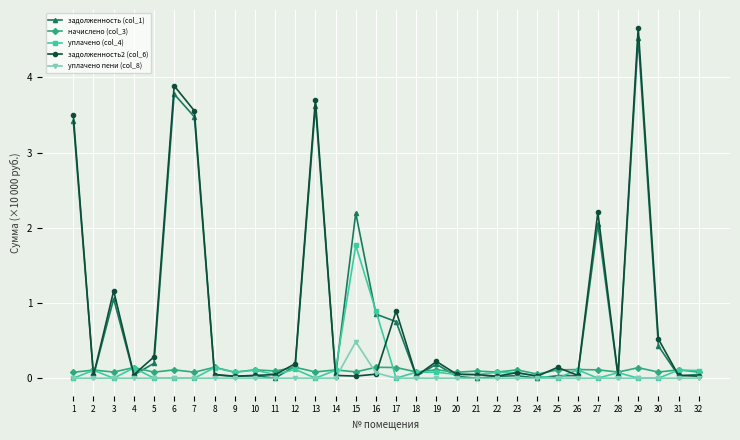

Which series has the largest range (max minus min)?

задолженность2 (col_6)